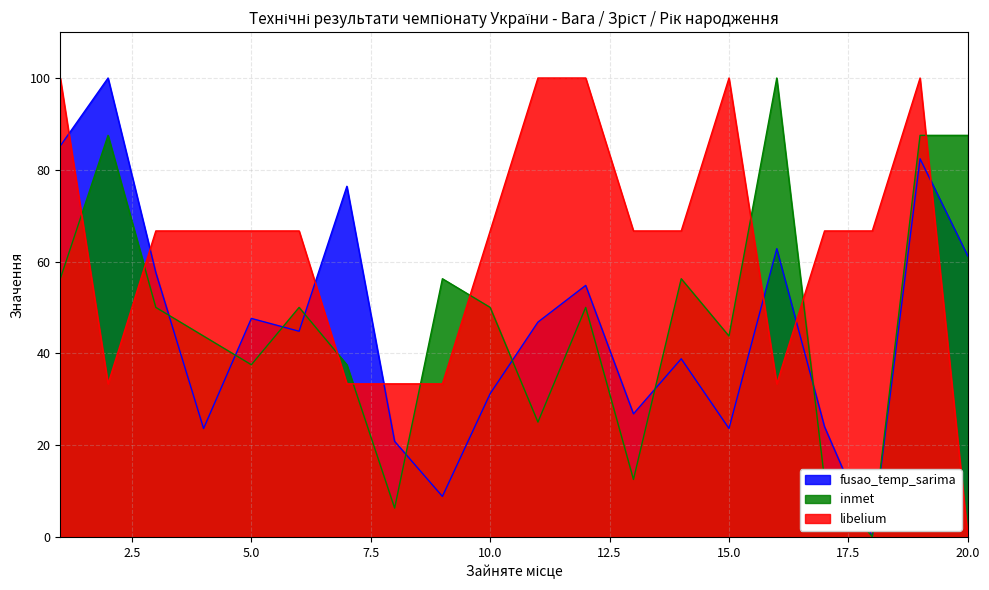

Reading left to right, extract all data points from this chart.

fusao_temp_sarima: 85.2	100.0	57.6	23.6	47.6	44.8	76.4	20.8	8.8	31.2	46.8	54.8	26.8	38.8	23.6	62.8	24.0	0.0	82.4	61.2
inmet: 56.2	87.5	50.0	43.8	37.5	50.0	37.5	6.2	56.2	50.0	25.0	50.0	12.5	56.2	43.8	100.0	12.5	0.0	87.5	87.5
libelium: 100.0	33.3	66.7	66.7	66.7	66.7	33.3	33.3	33.3	66.7	100.0	100.0	66.7	66.7	100.0	33.3	66.7	66.7	100.0	0.0